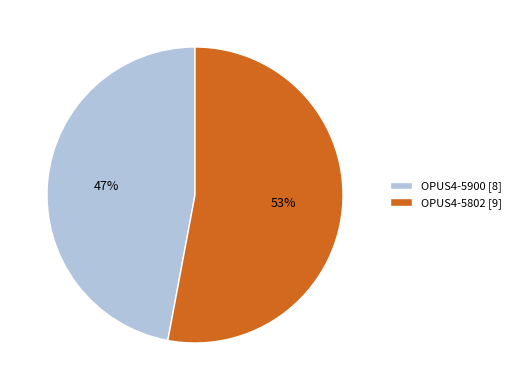

Does any single category account for the majority?

Yes